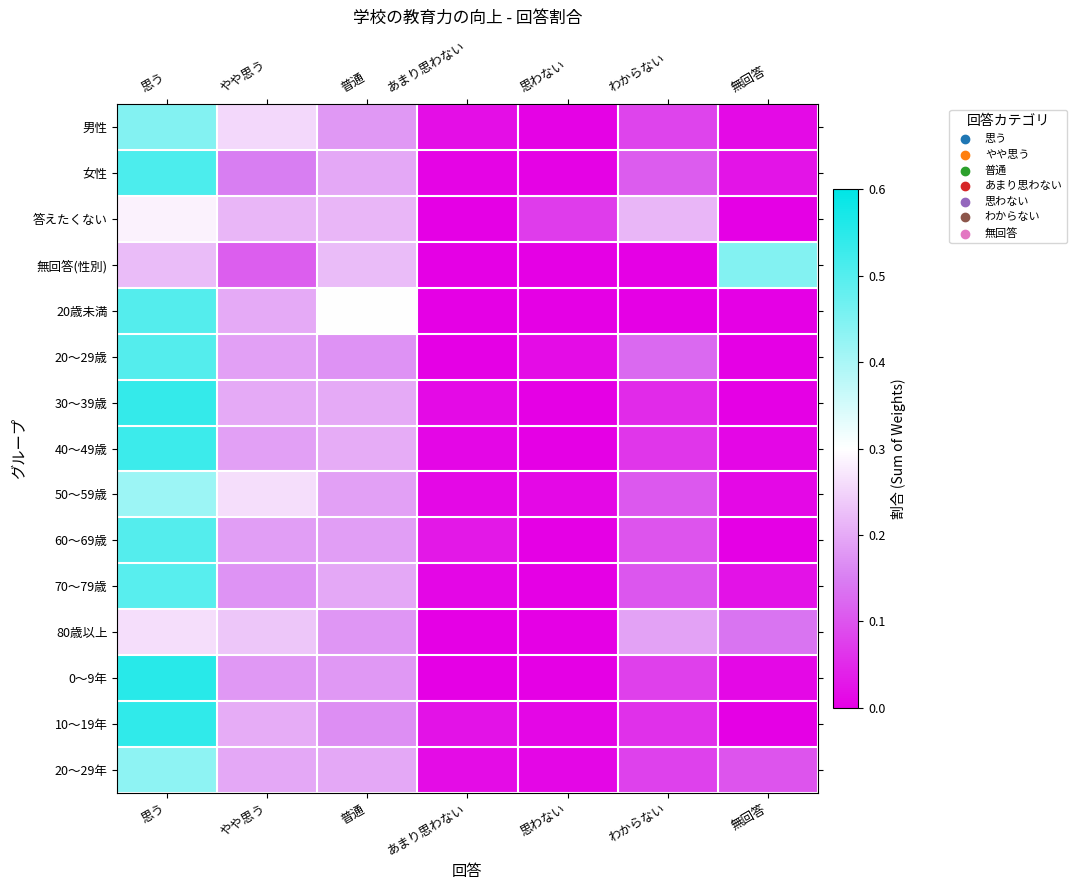

At which category is the sum across all series the highest?

思う